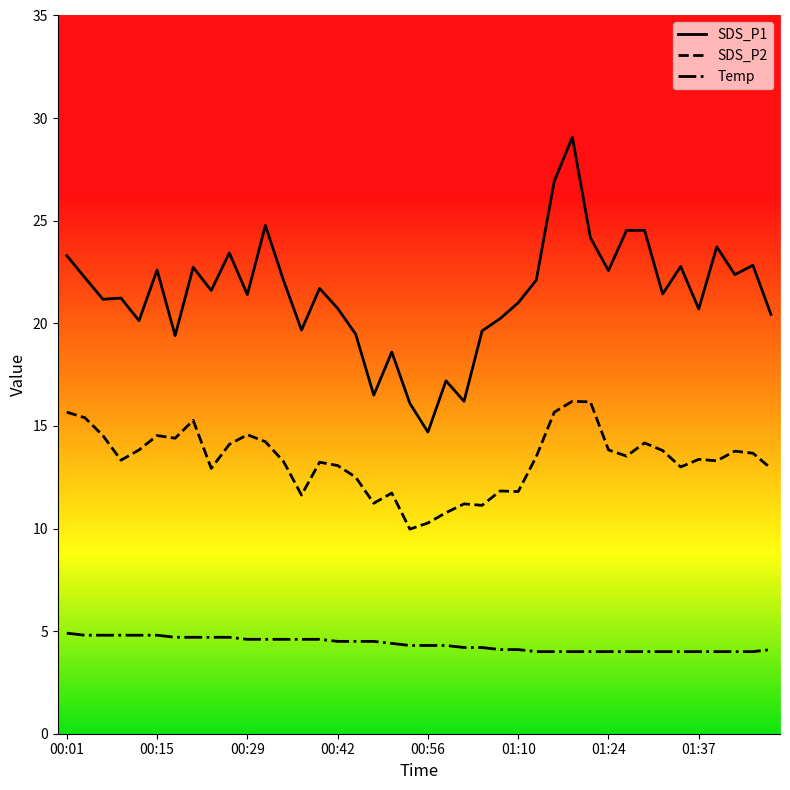

Which series has the widest spread of values?

SDS_P1